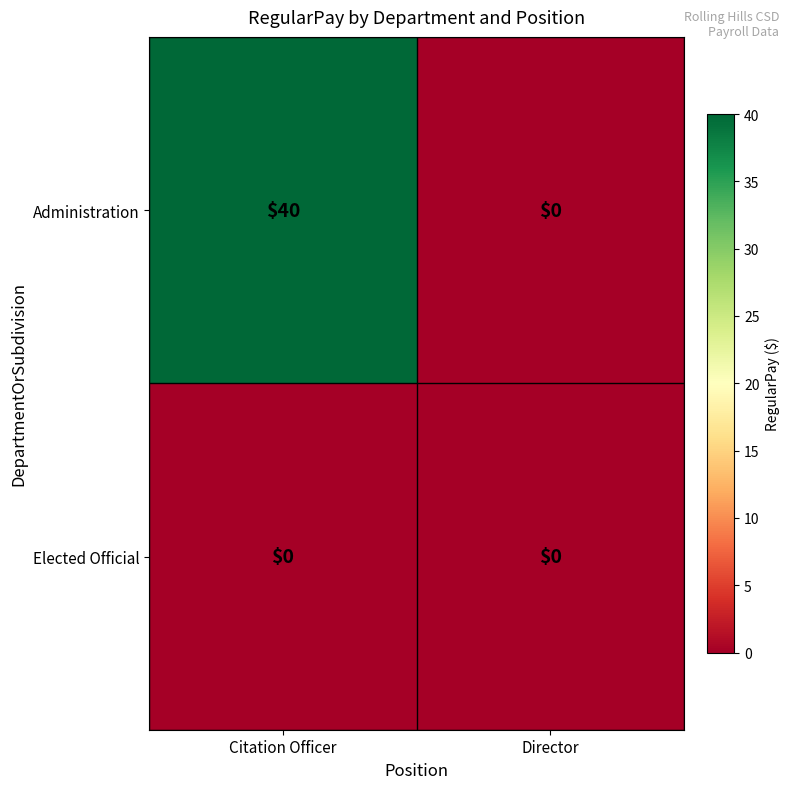

Reading right to left, list all the values displayed in this chart.

Administration: 0	40
Elected Official: 0	0